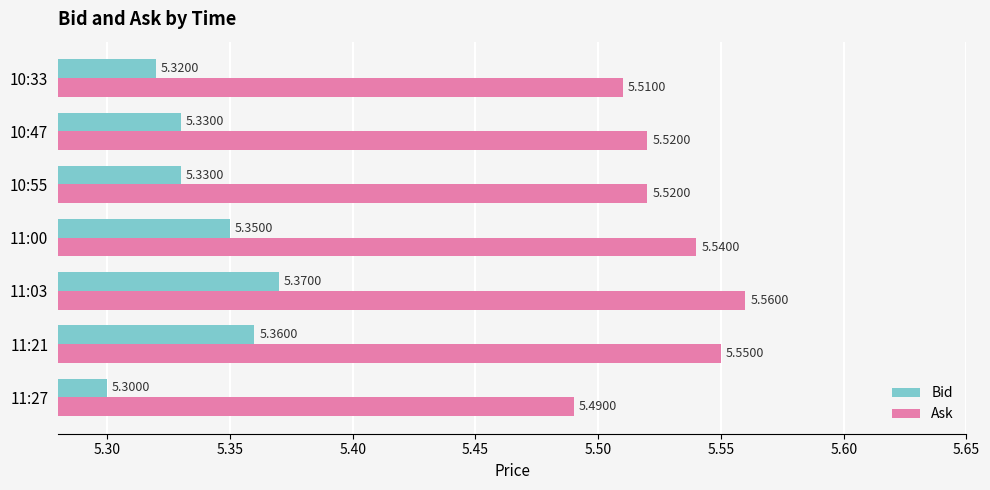

List the series in order of their peak value, highest first.

Ask, Bid